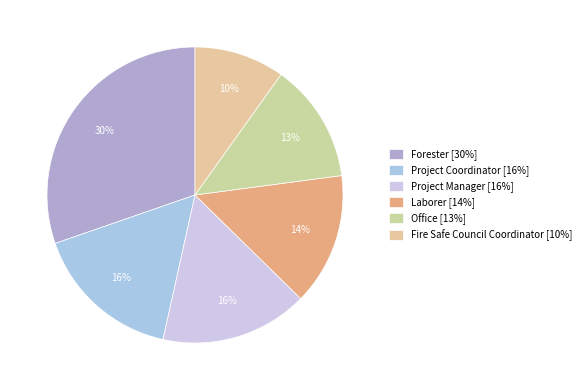

Count the number of slices in the pie.

6